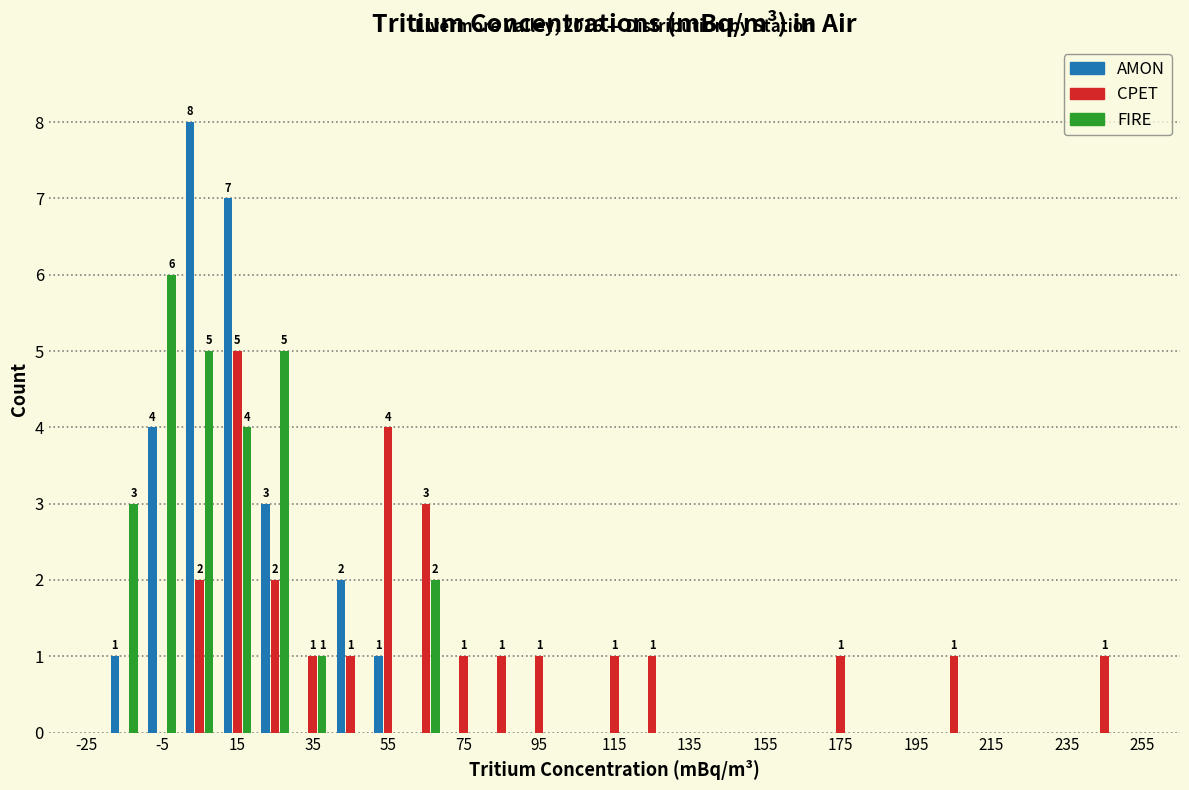

In the CPET series, which range on the x-axis has the tallest bar?

10 to 20